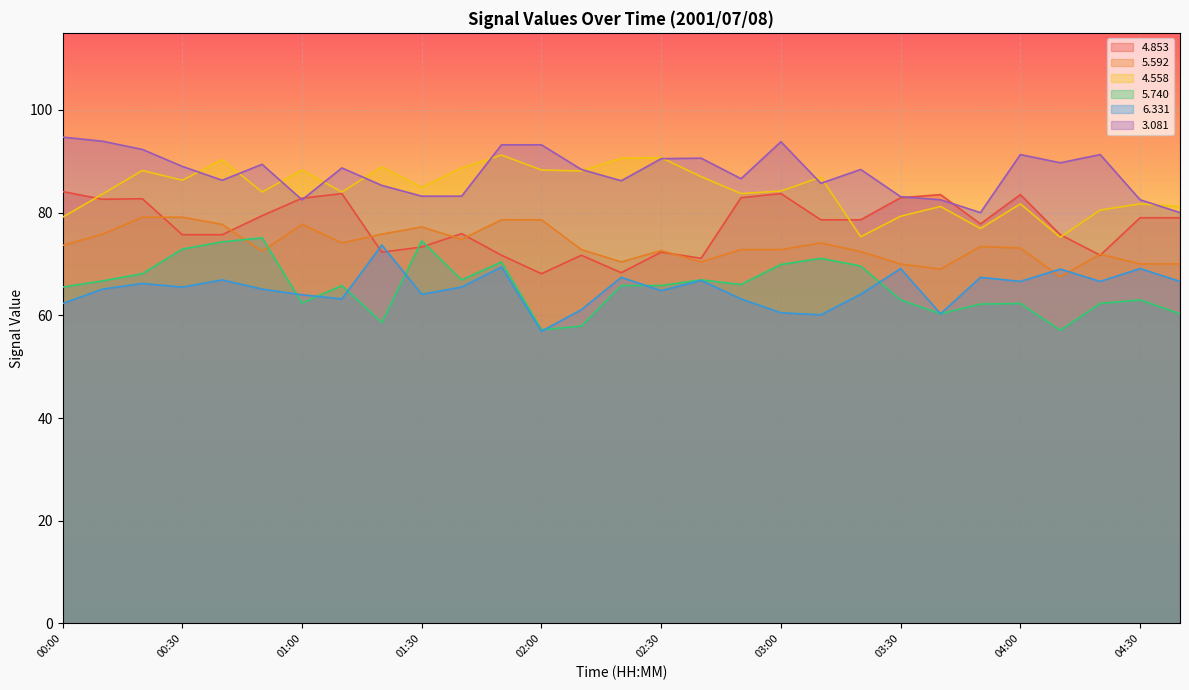

What is the label of the 21st point from the left?

03:20